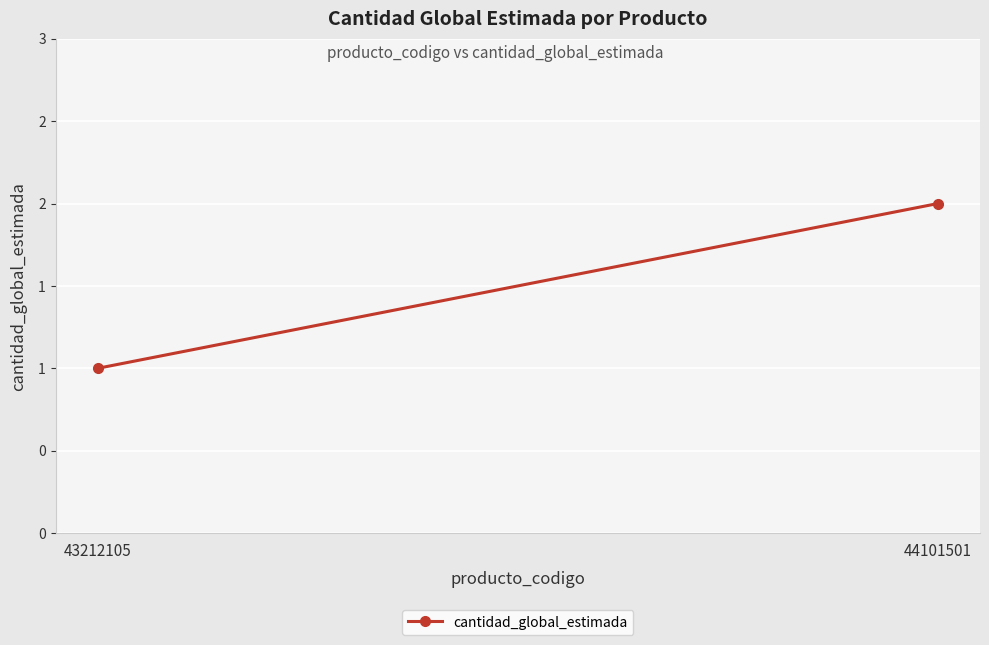

Read the value at 43212105.

1